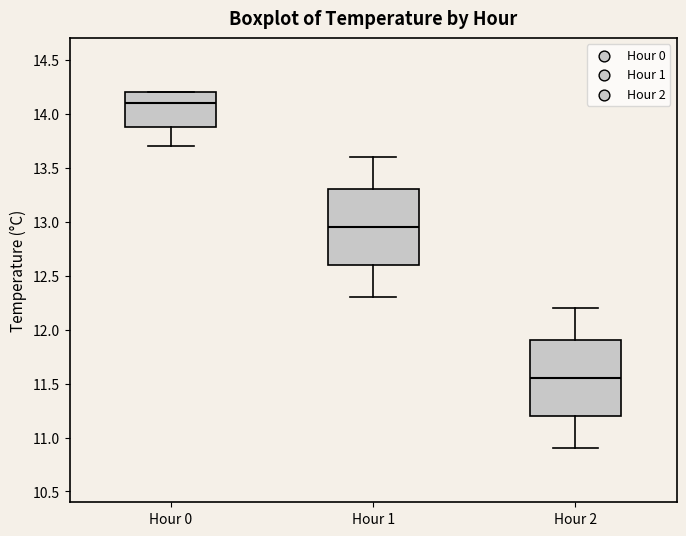

Where is the lower edge of the box for Hour 2 on the y-axis? The values are not printed on the chart, so give them approximately, as read against the axis.

11.20